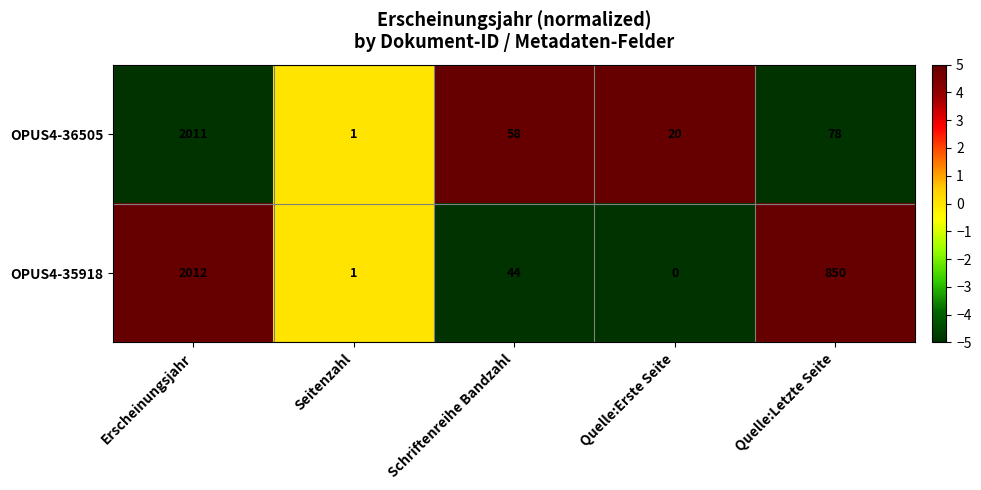

At which category is the sum across all series the highest?

Erscheinungsjahr